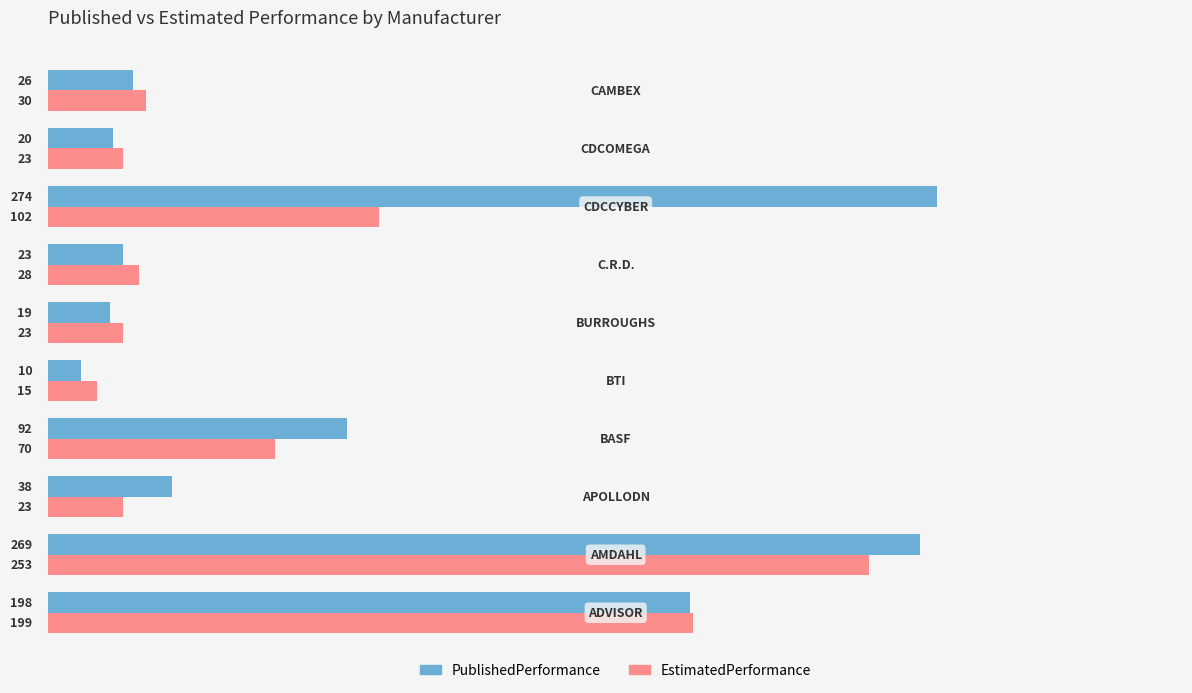

At how many categories does at least one series exceed 90?

4